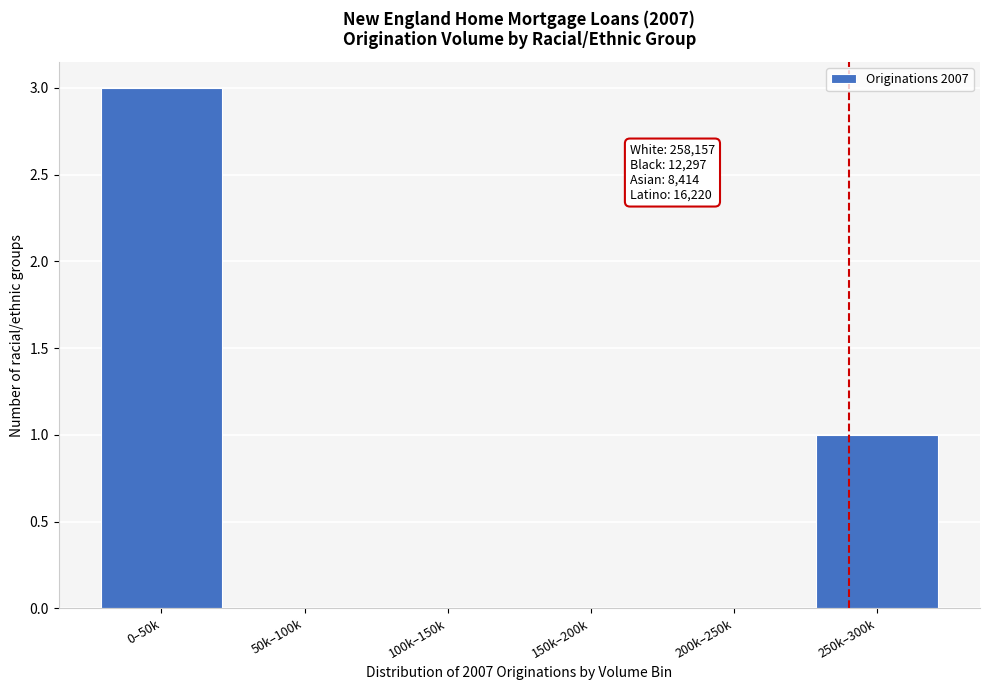

Reading left to right, what are all the values shown in this chart?

0–50k=3	50k–100k=0	100k–150k=0	150k–200k=0	200k–250k=0	250k–300k=1